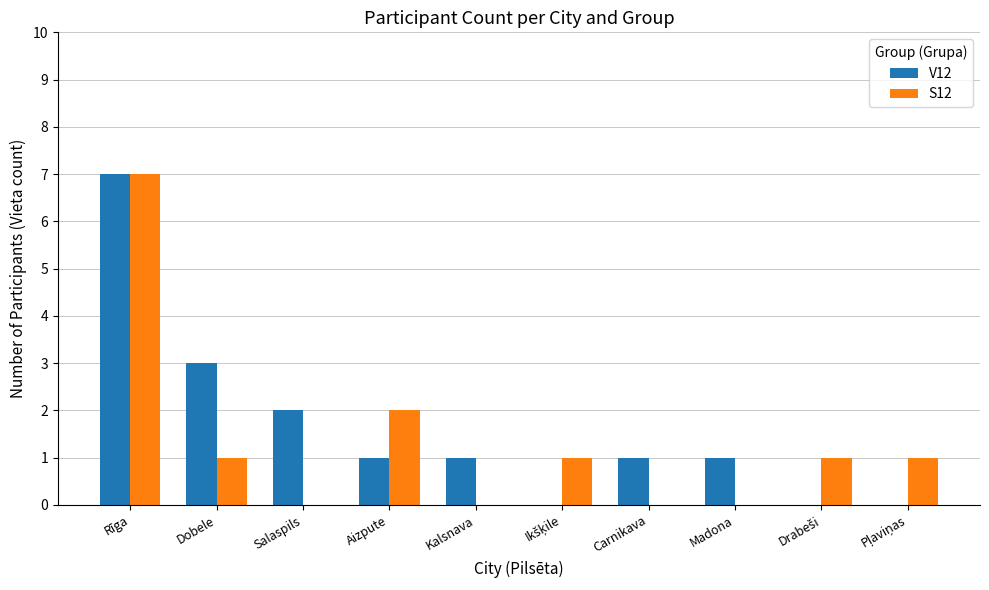

What is the highest value of the V12 series?

7